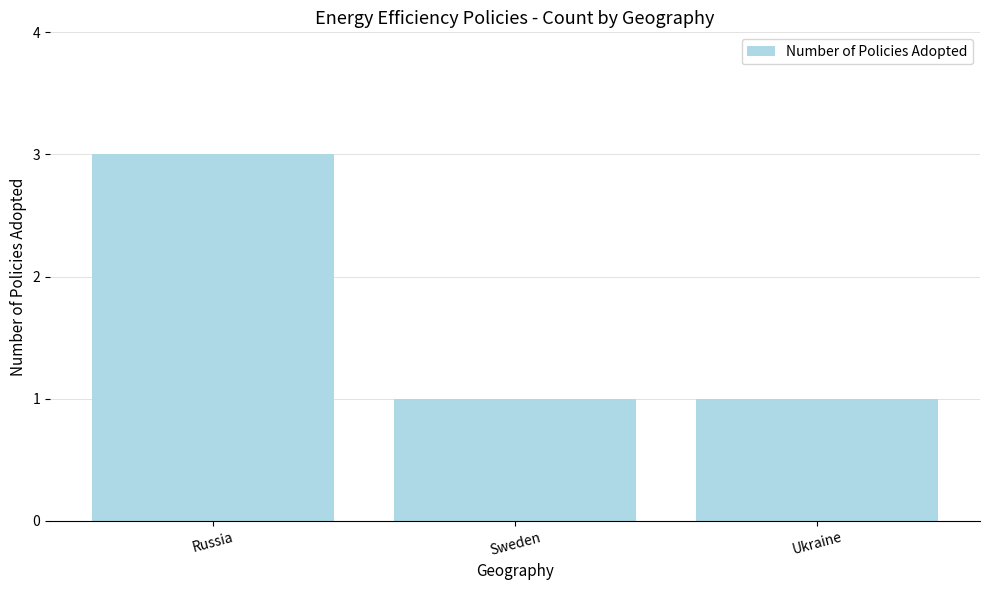

Reading left to right, extract all data points from this chart.

3	1	1